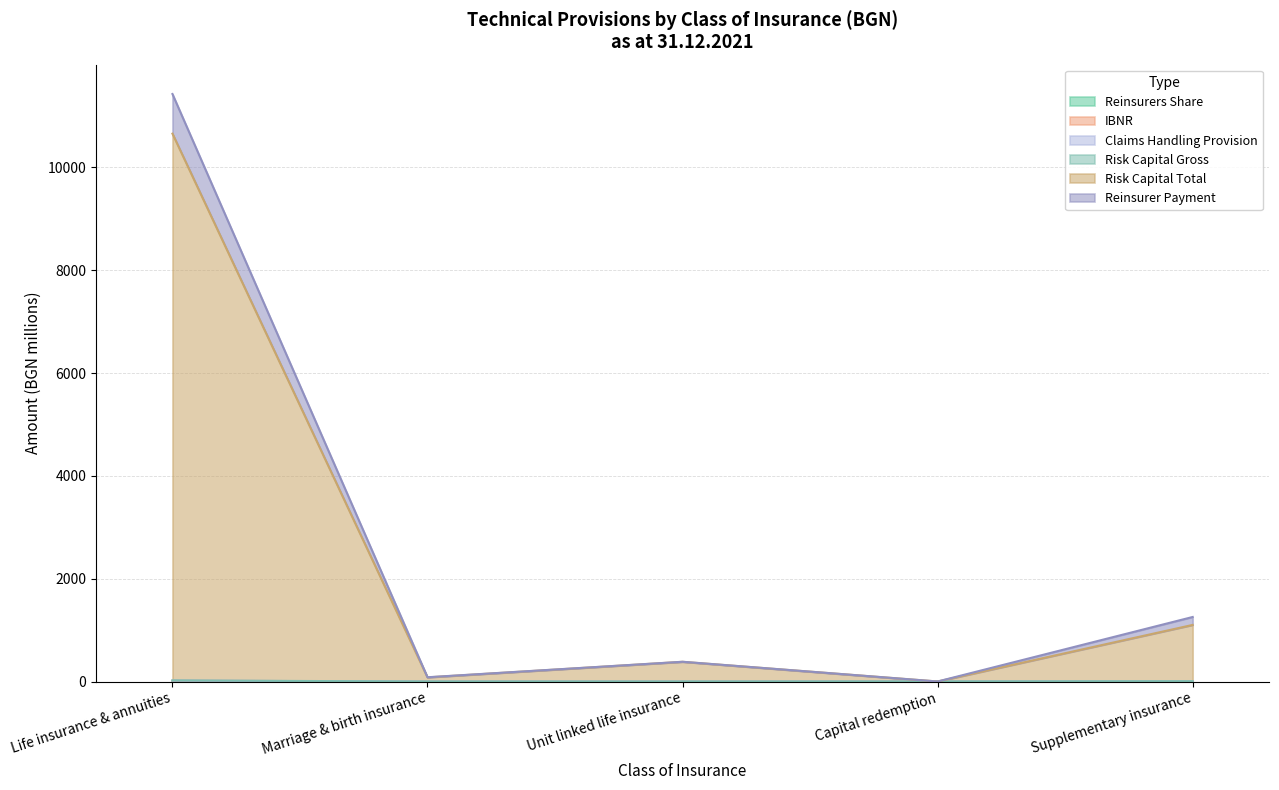

At which category is the sum across all series the highest?

Life insurance & annuities